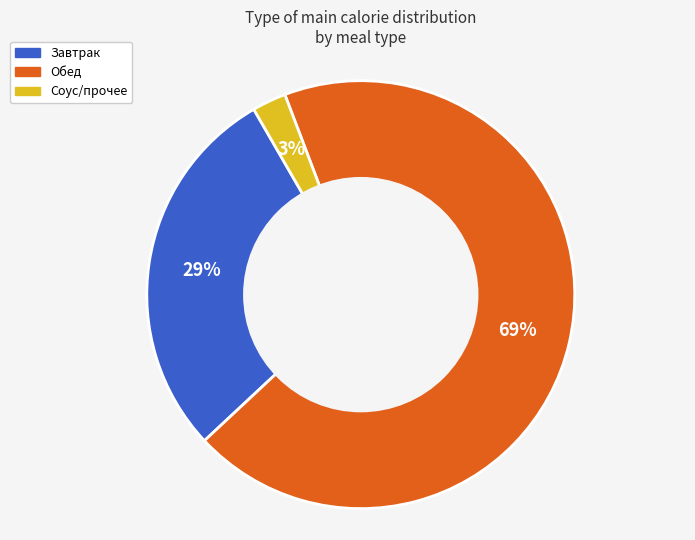

Is the sum of Завтрак and Обед greater than half?

Yes